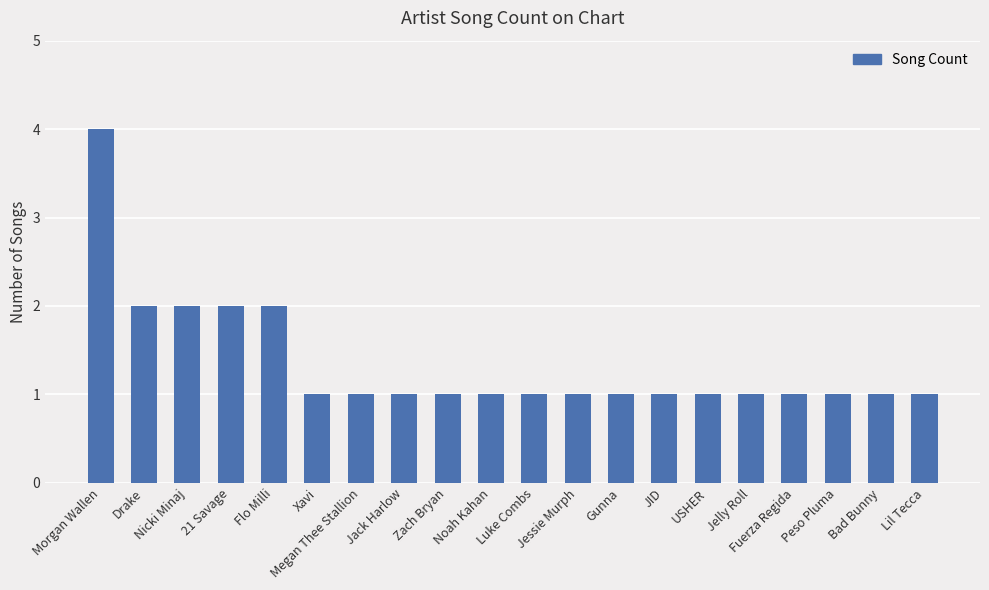

Reading left to right, what are all the values shown in this chart?

4	2	2	2	2	1	1	1	1	1	1	1	1	1	1	1	1	1	1	1